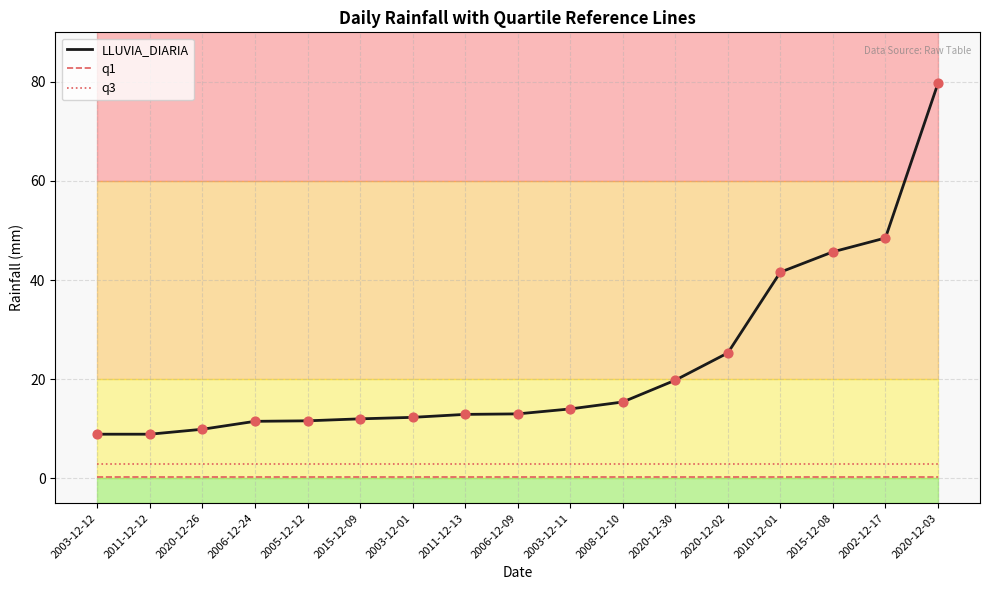

What are all the series names shown in the legend?

LLUVIA_DIARIA, q1, q3